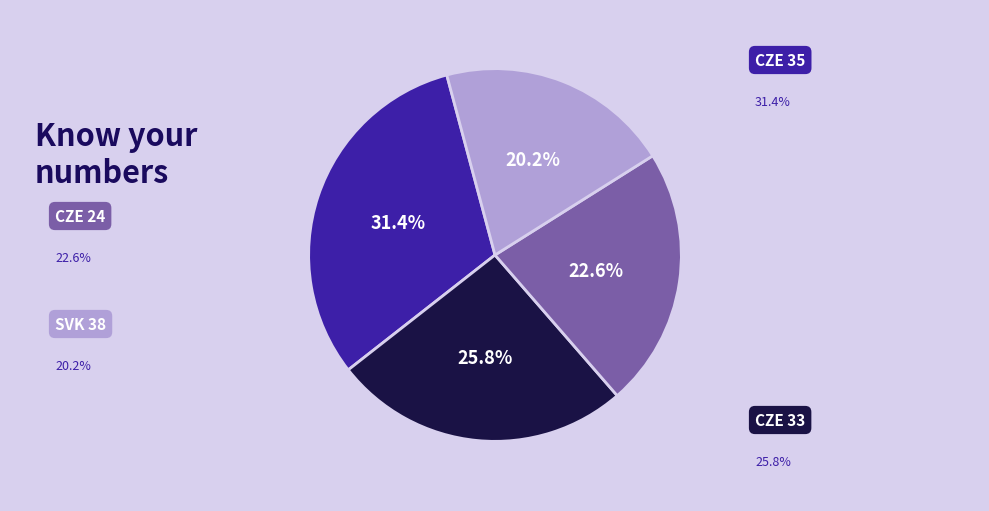

Is there a majority slice in this chart?

No